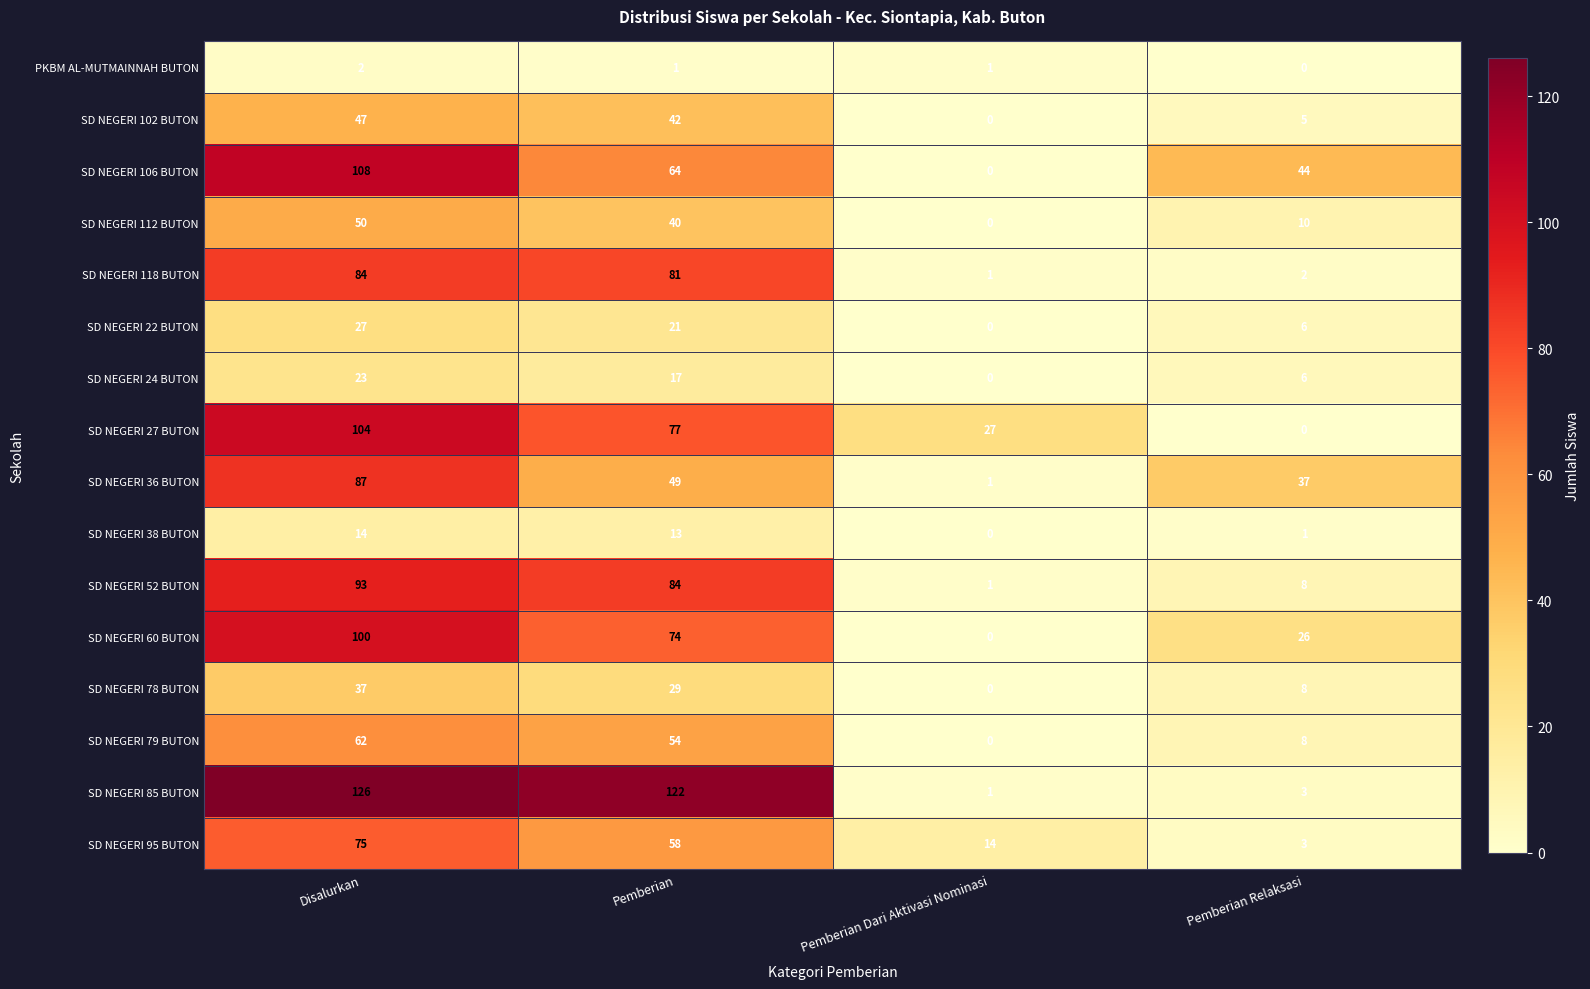

At which label does SD NEGERI 52 BUTON first exceed 84?

Disalurkan